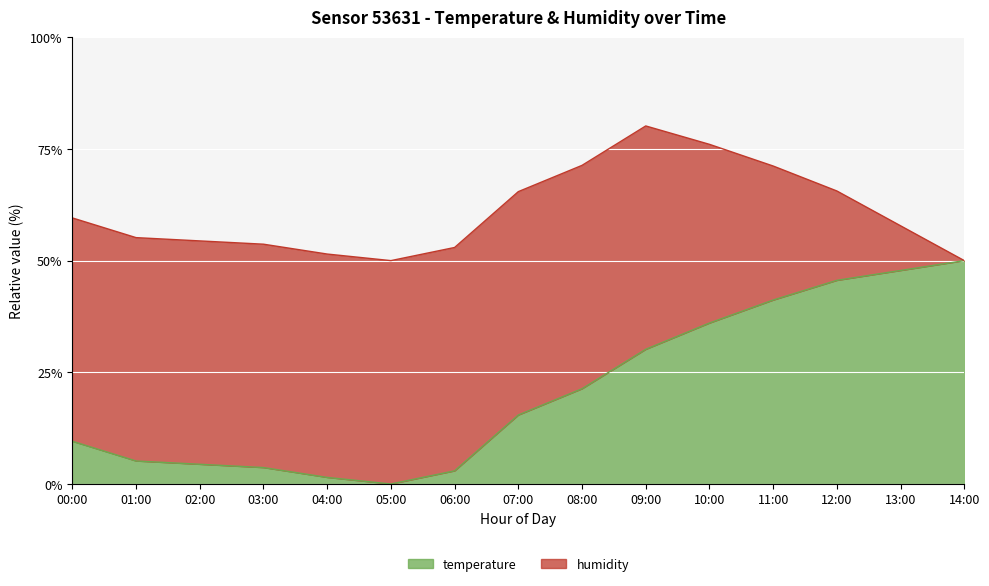

Which label corresponds to the largest value in the chart?

14:00